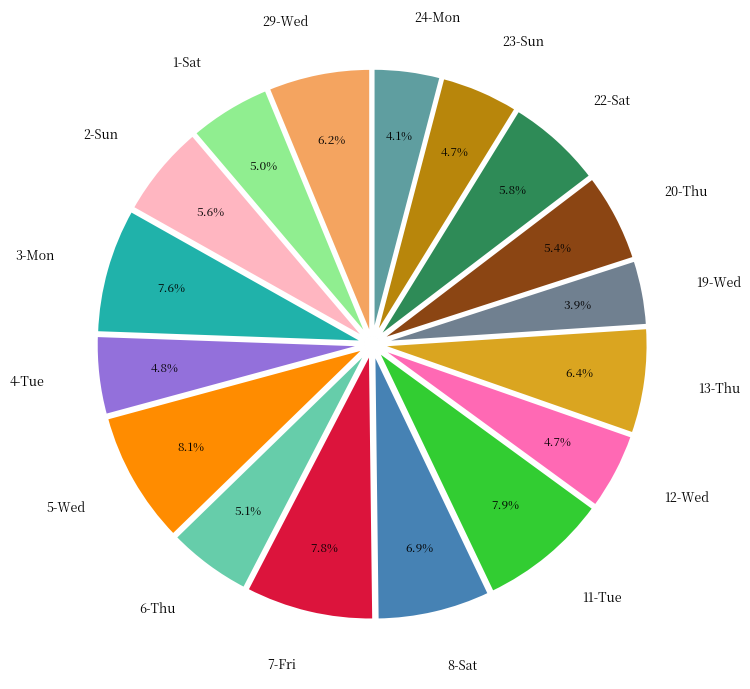

Between 23-Sun and 20-Thu, which is larger?

20-Thu